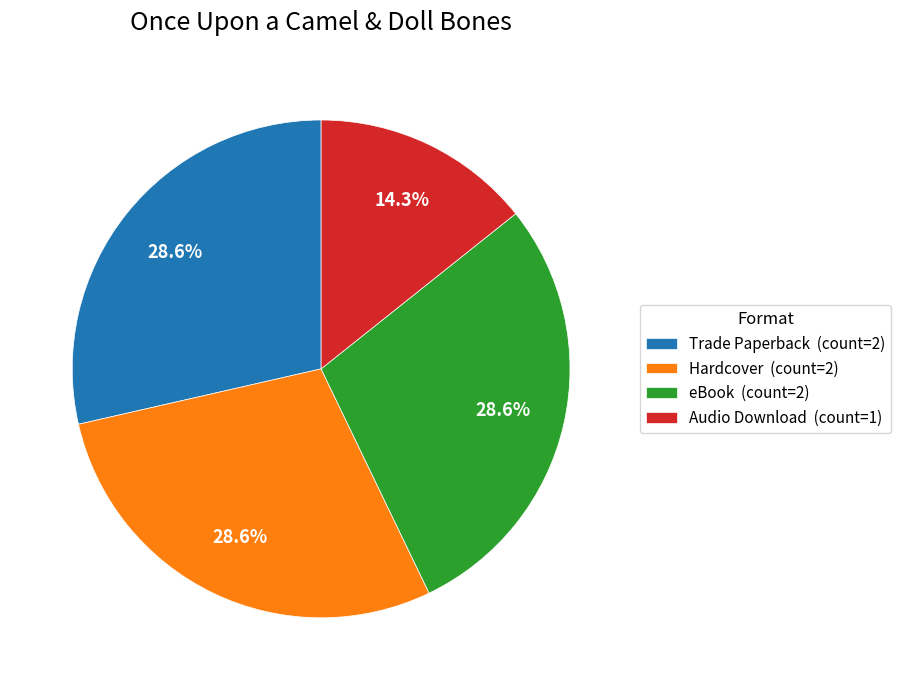

To the nearest percent, what is the average slice percentage?

25%